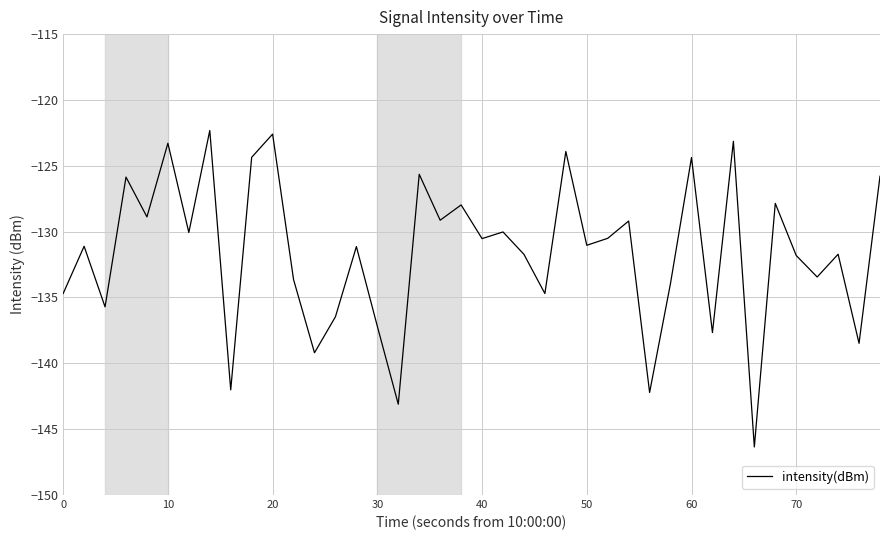

How many interior local peaks (higher than both neighbors) does the data have?

15